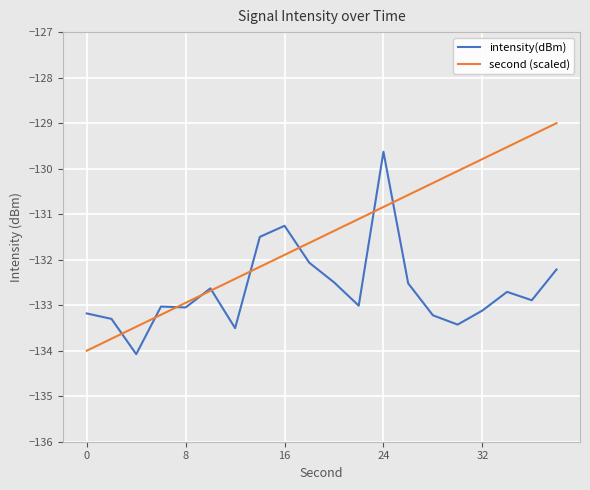

In intensity(dBm), how many points are higher than both neighbors (excluding endpoints)?

5